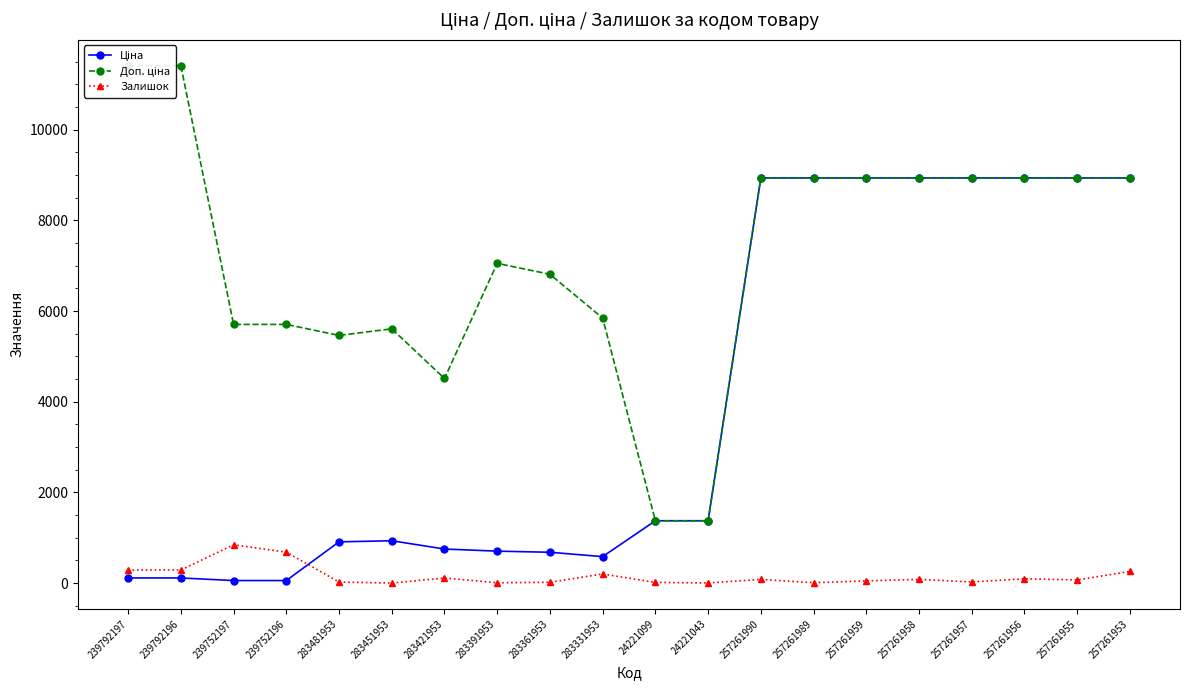

Which series has the widest spread of values?

Доп. ціна